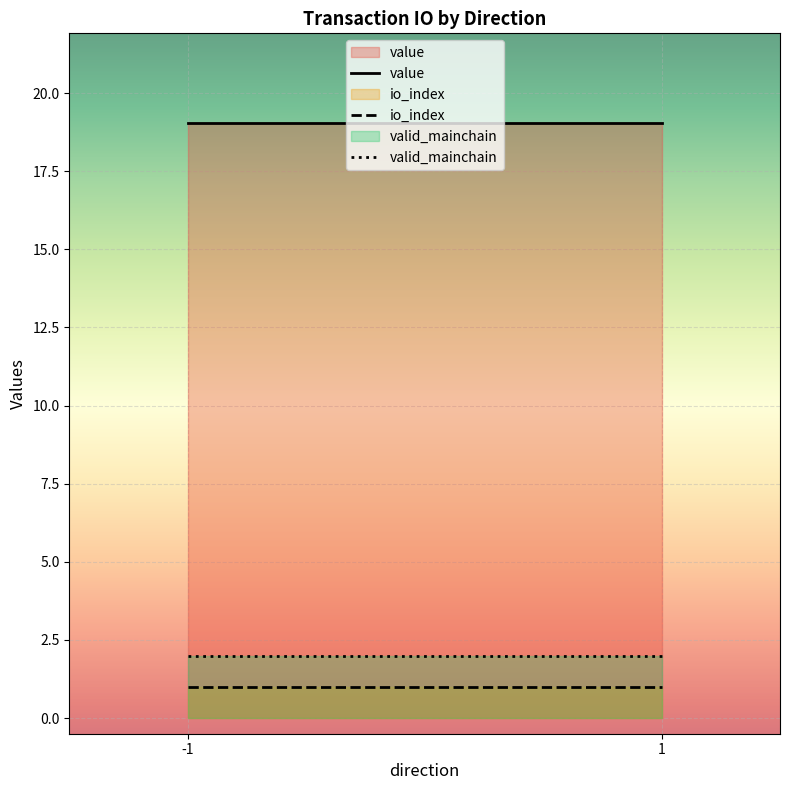

At which category is the sum across all series the highest?

-1